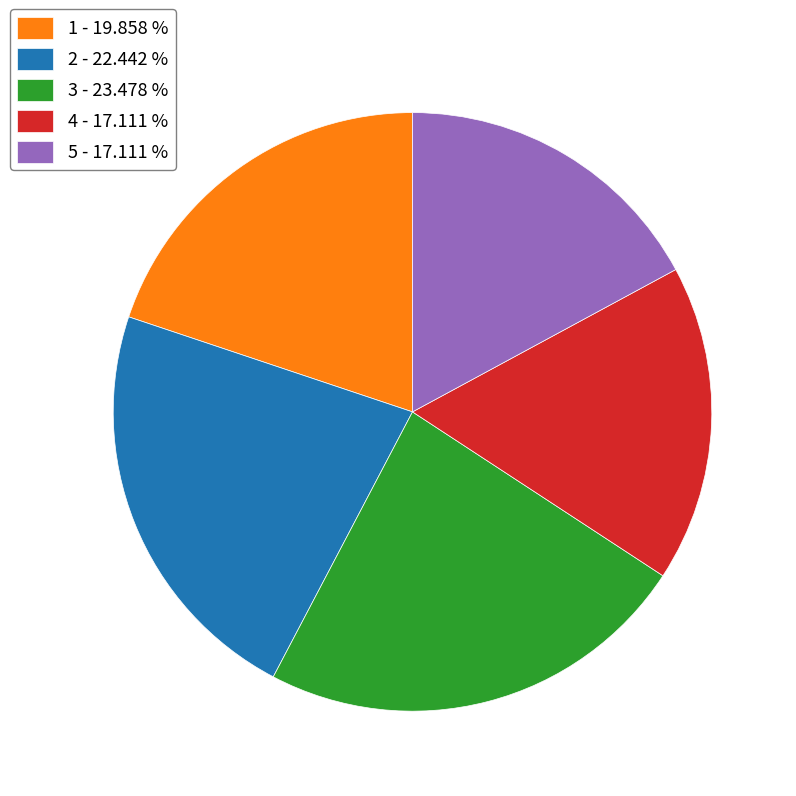

Count the number of slices in the pie.

5